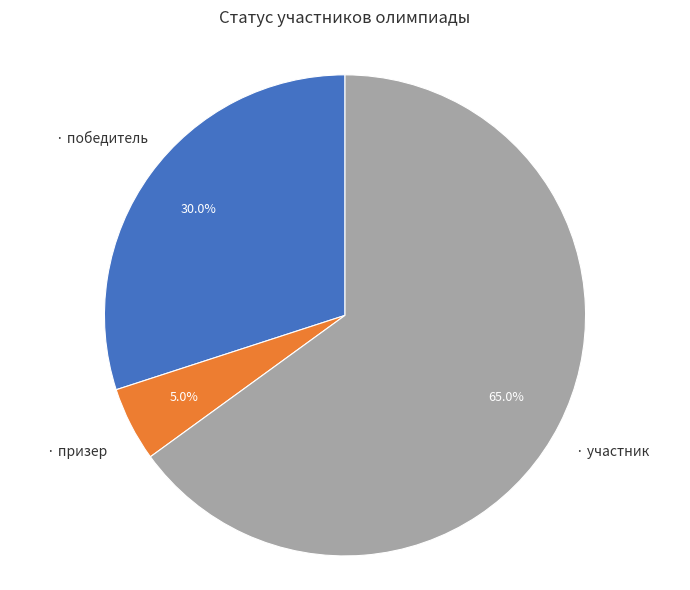

Is there any slice that represents more than half of the pie?

Yes